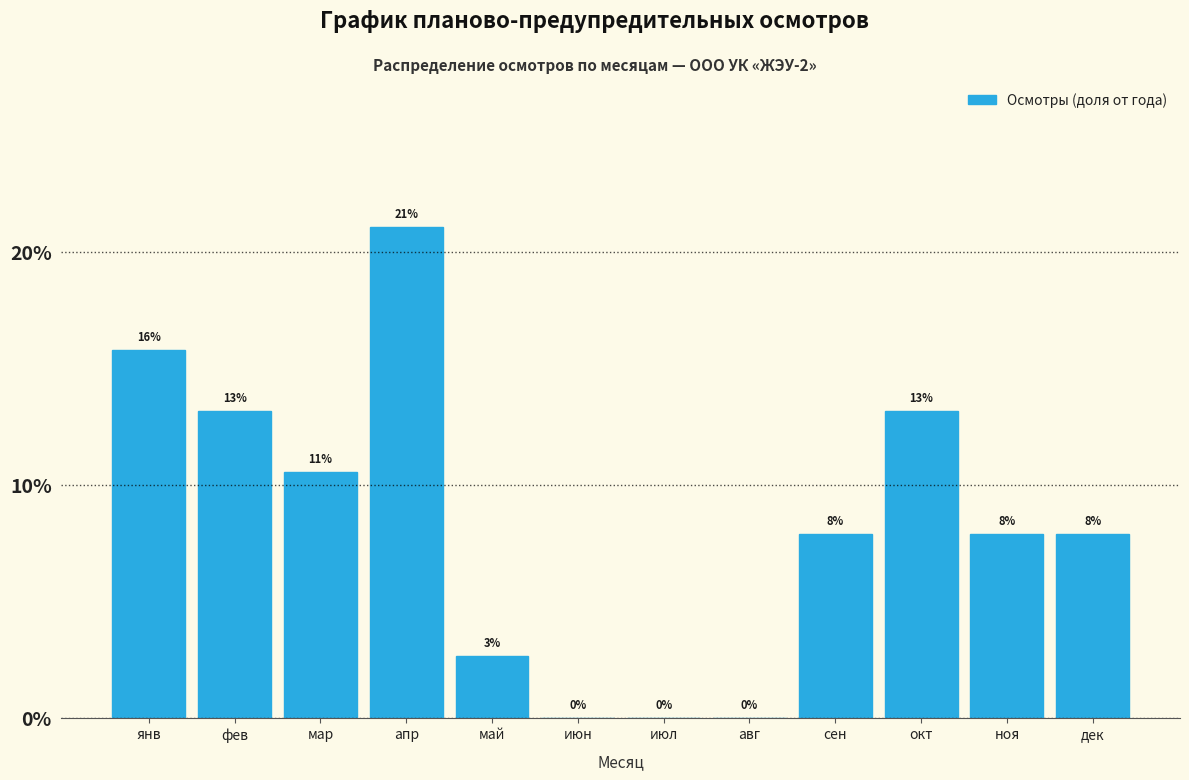

Are the bars horizontal?

No